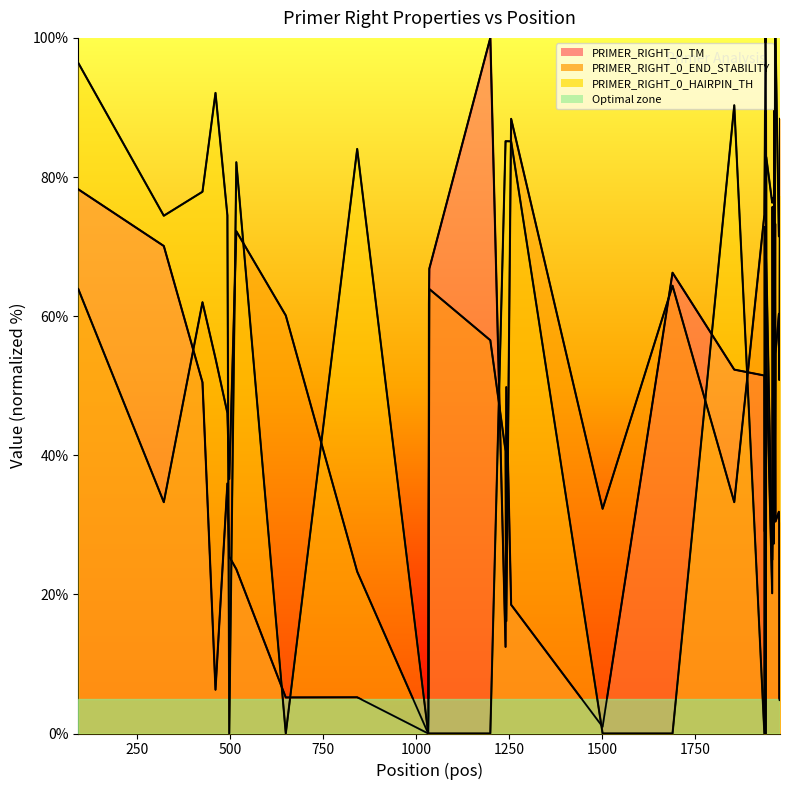

At which label is PRIMER_RIGHT_0_TM closest to 50?

1962